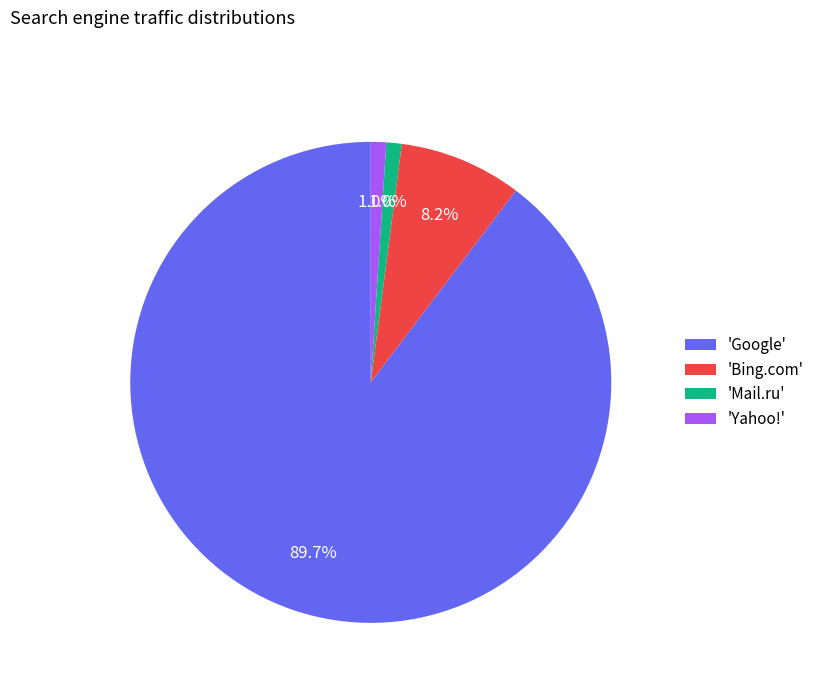

Which category has the biggest portion of the pie?

'Google'